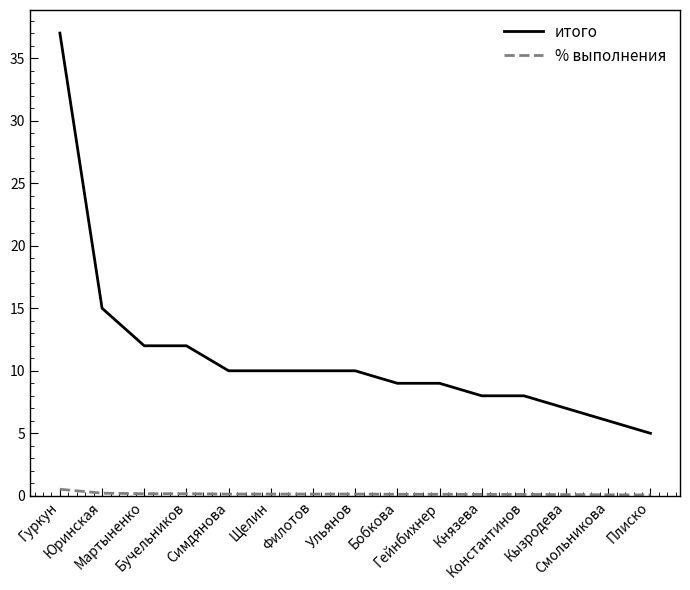

What is the sum of all % выполнения values?

2.4